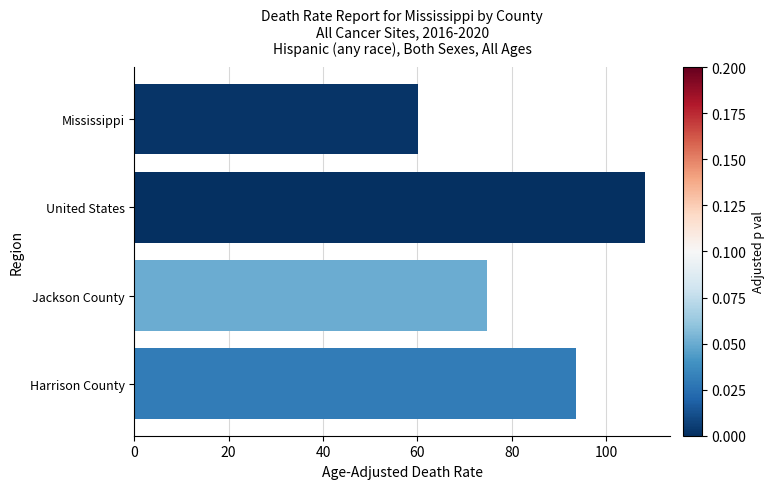

Rank the categories by value from highest to lowest.

United States, Harrison County, Jackson County, Mississippi